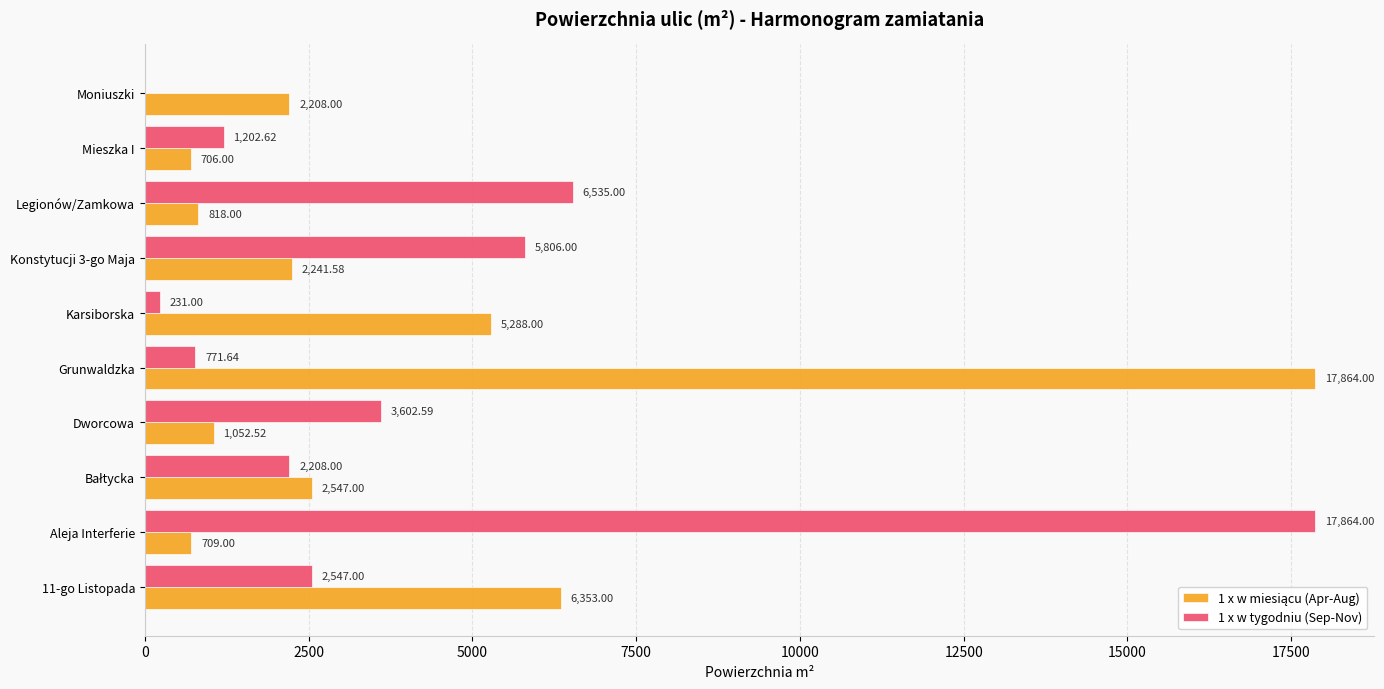

Where is 1 x w tygodniu (Sep-Nov) nearest to the value 8932?

Legionów/Zamkowa